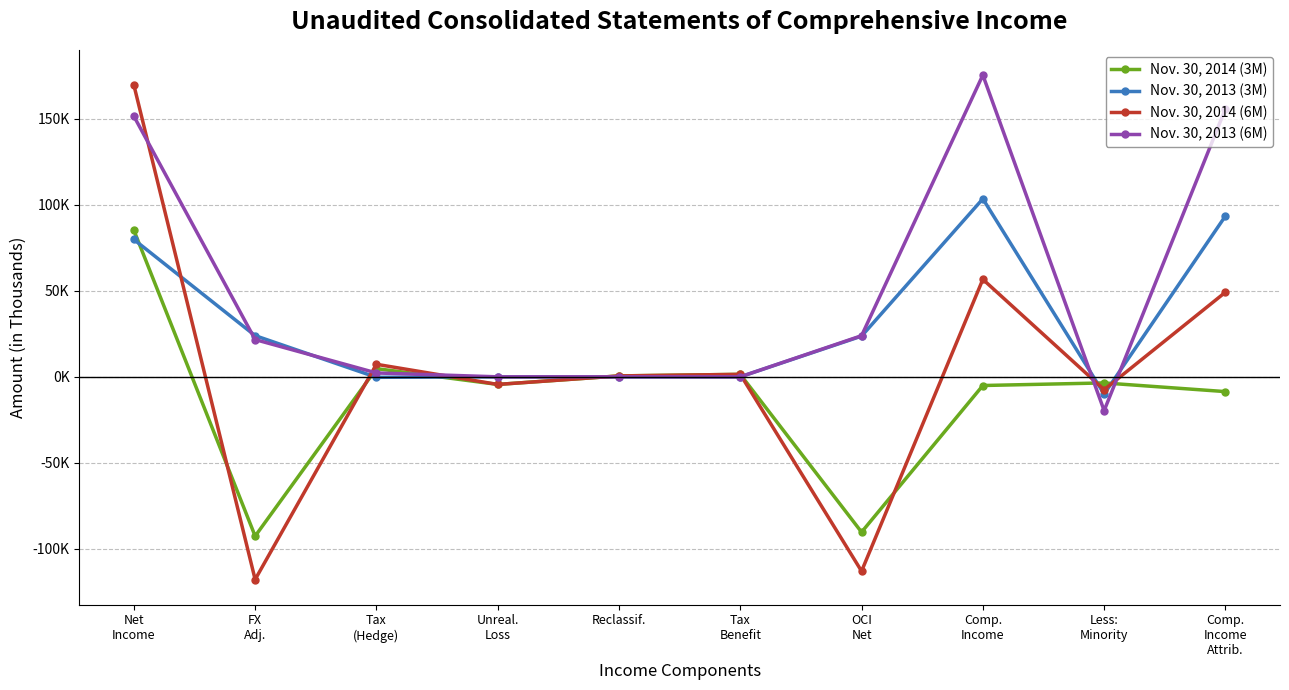

After their last crossing, which series has the higher values: Nov. 30, 2014 (6M) or Nov. 30, 2013 (3M)?

Nov. 30, 2013 (3M)